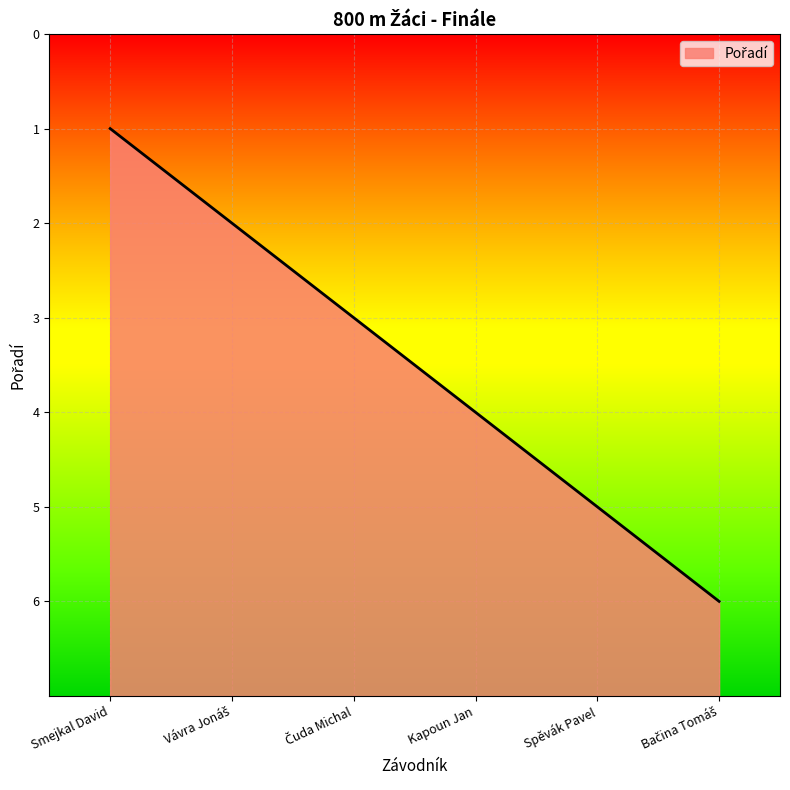

Is this an area chart (filled region under the line)?

Yes